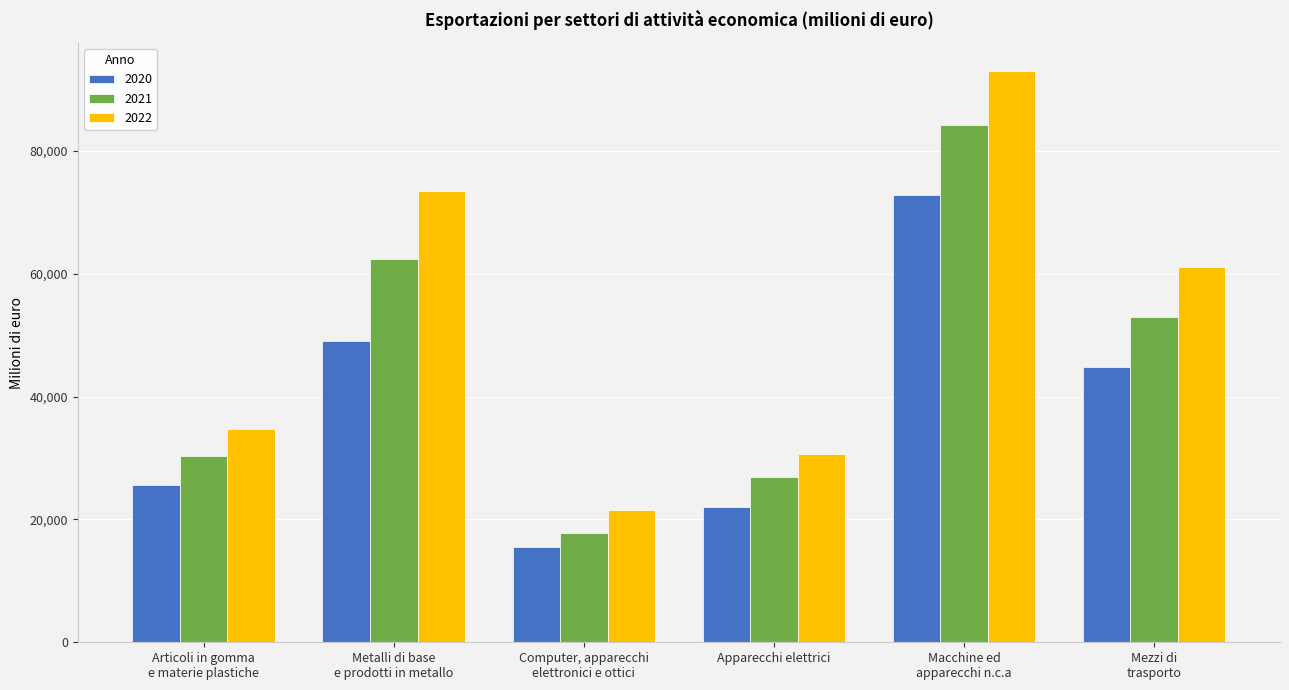

List the series in order of their overall mean, lowest first.

2020, 2021, 2022